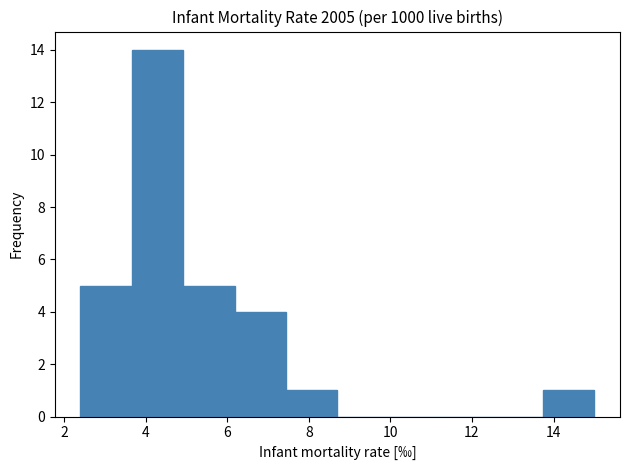

Which range on the x-axis has the tallest bar?

3.66 to 4.92